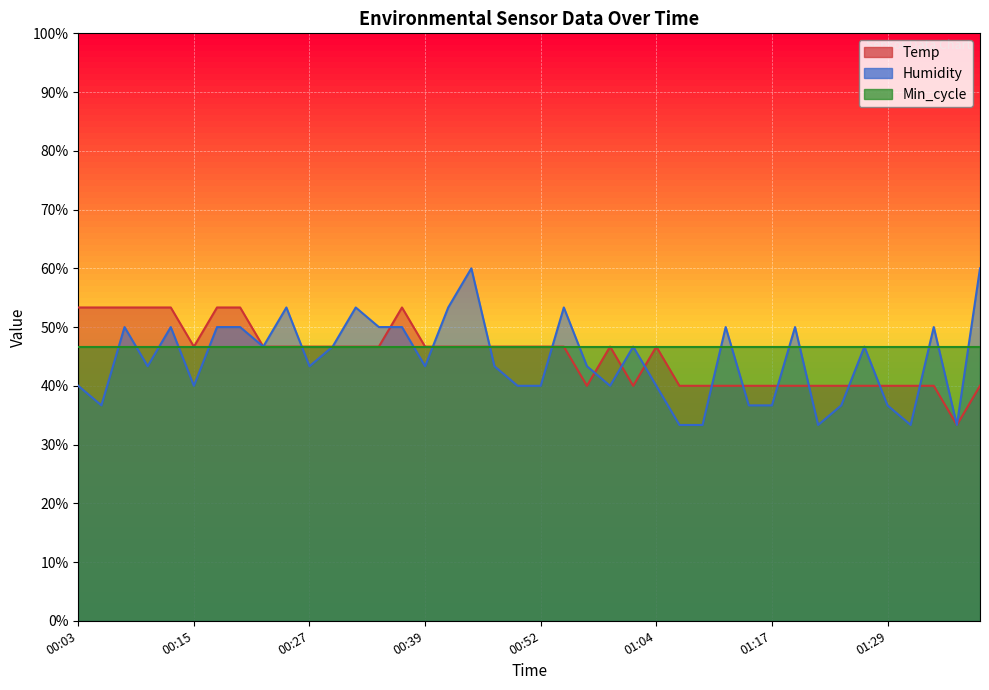

Which series has the largest total across all categories?

Temp